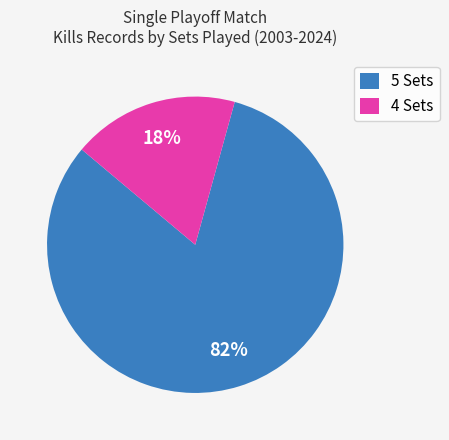

To the nearest percent, what is the average slice percentage?

50%